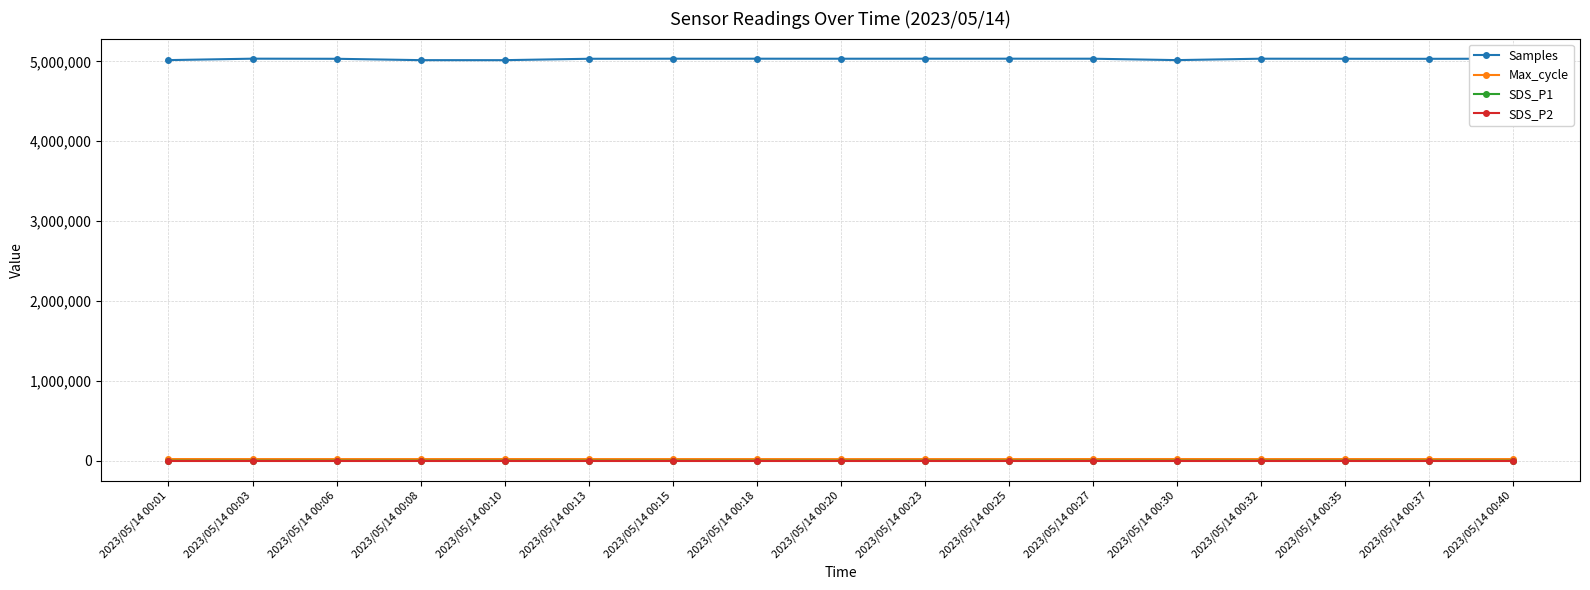

Which series has the widest spread of values?

Samples